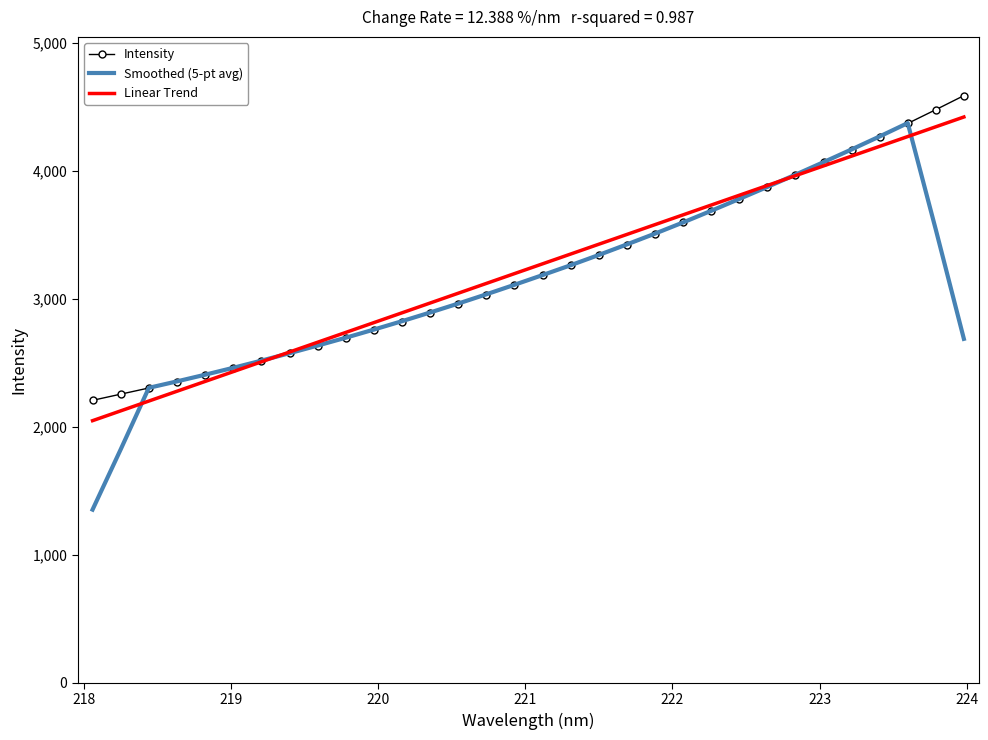

What is the highest value of the Intensity series?

4588.8